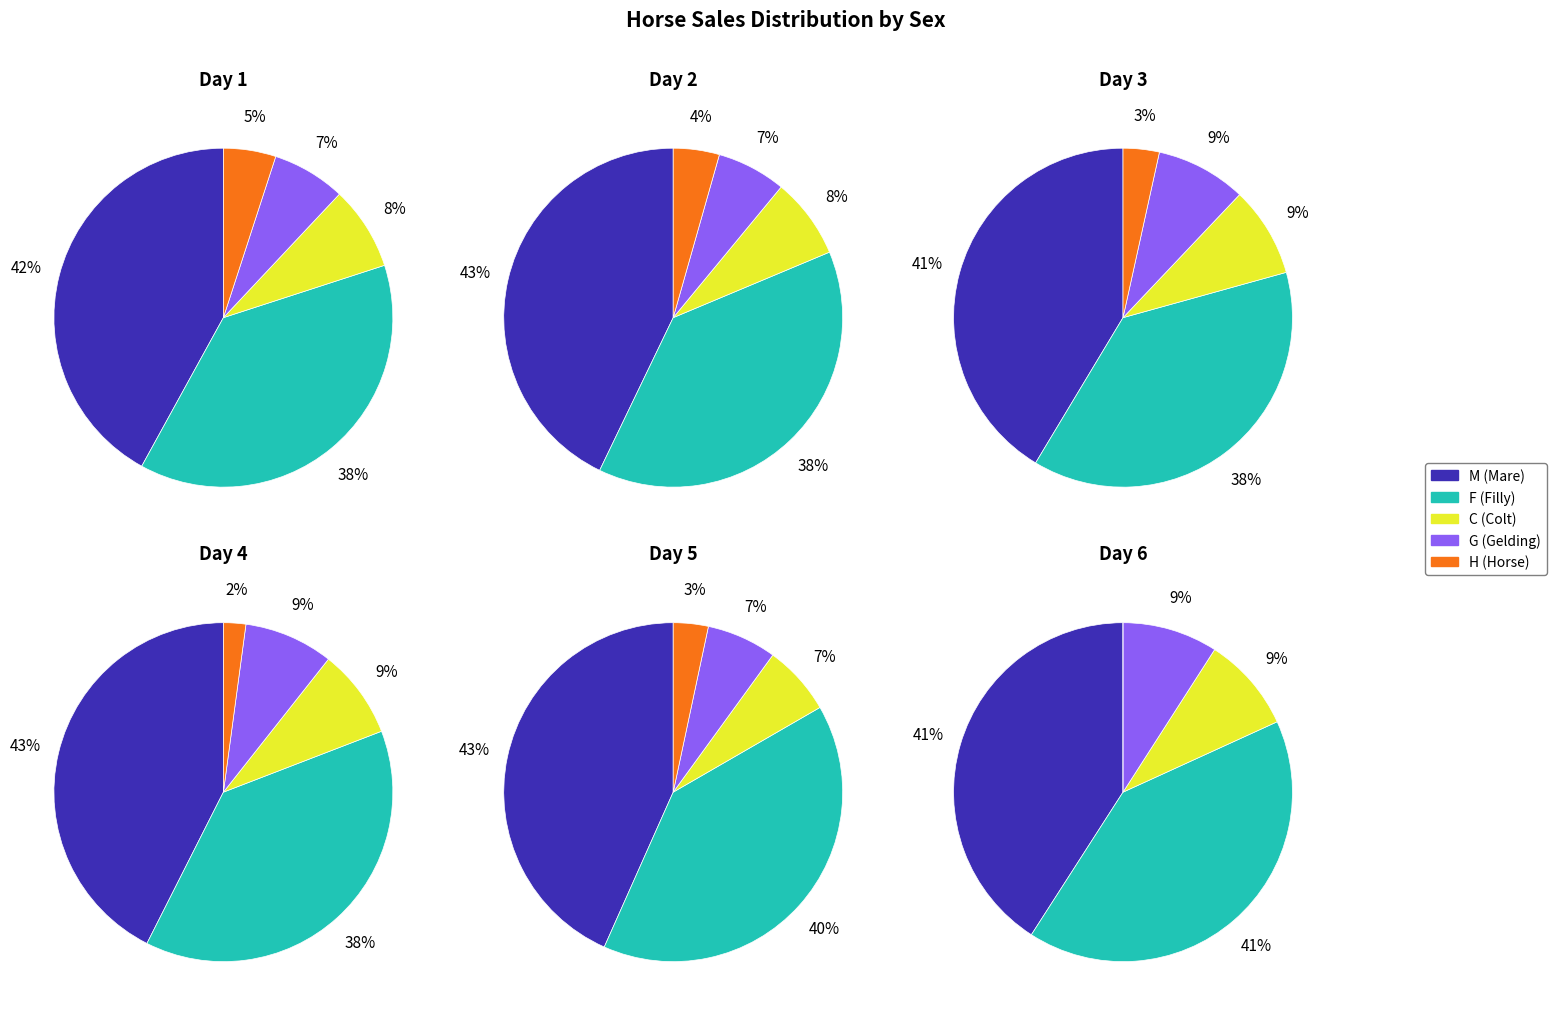

Which slice is the largest?

M